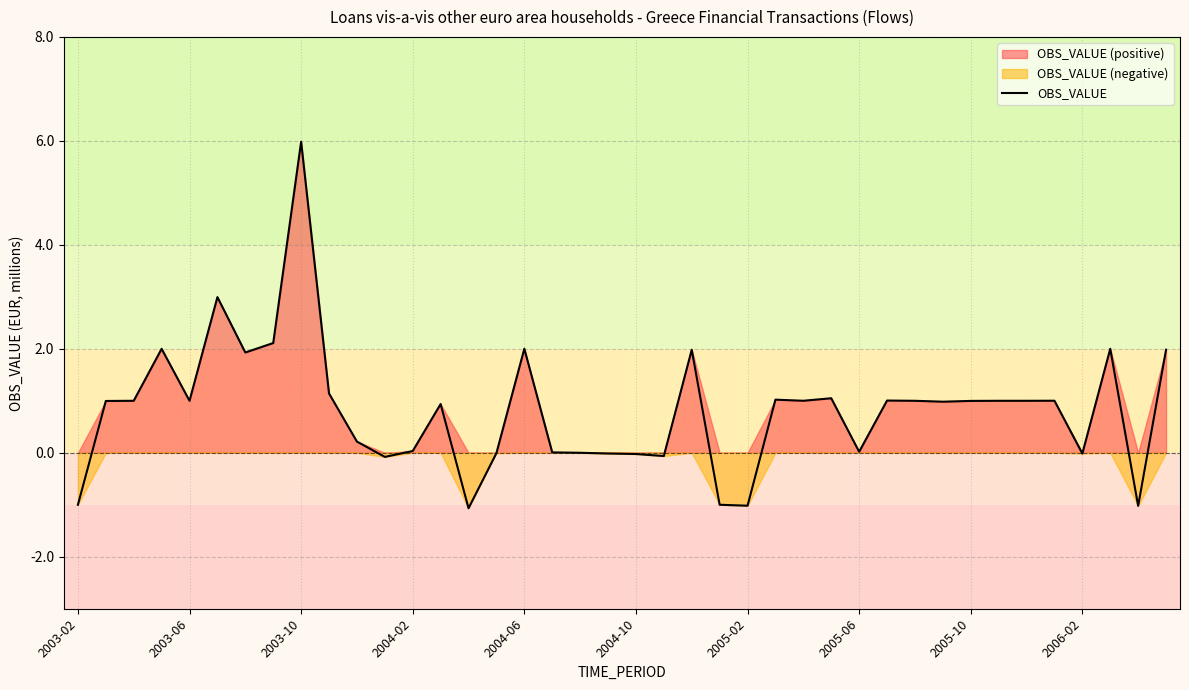

What is the maximum value for OBS_VALUE?

6.0